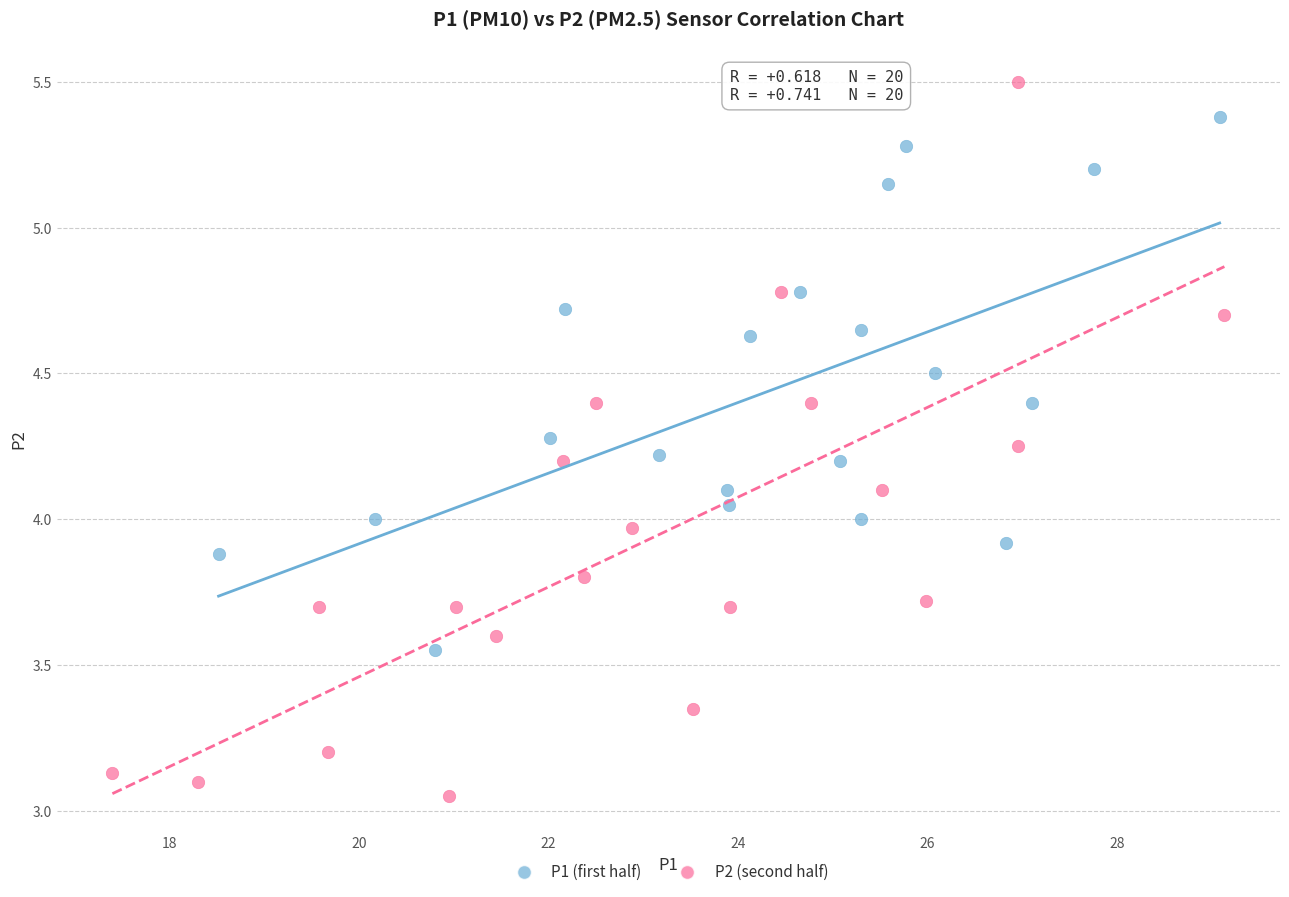

Which series reaches the maximum Y coordinate?

P2 (second half)